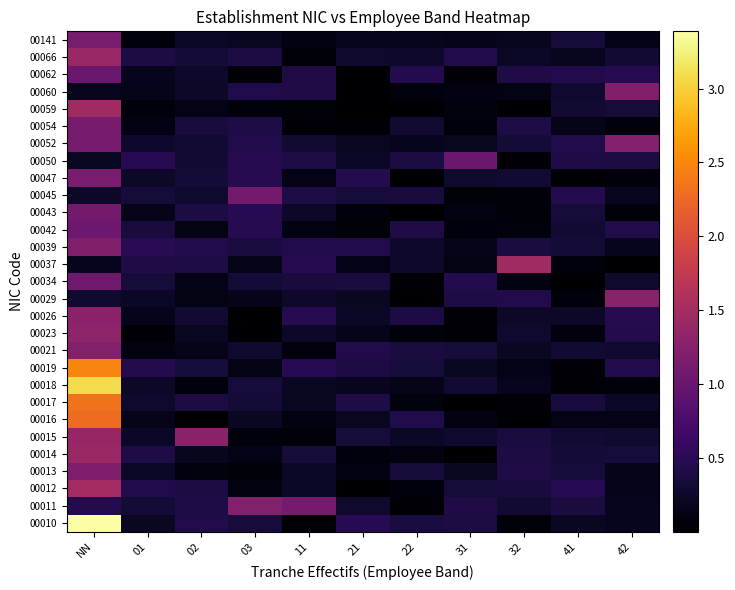

Reading right to left, extract all data points from this chart.

00010: 42=0.2	41=0.2	32=0.1	31=0.4	22=0.4	21=0.5	11=0.0	03=0.3	02=0.4	01=0.2	NN=3.4
00011: 42=0.2	41=0.4	32=0.3	31=0.4	22=0.0	21=0.3	11=1.1	03=1.2	02=0.4	01=0.3	NN=0.5
00012: 42=0.2	41=0.5	32=0.4	31=0.3	22=0.1	21=0.0	11=0.2	03=0.1	02=0.4	01=0.4	NN=1.5
00013: 42=0.2	41=0.4	32=0.4	31=0.2	22=0.3	21=0.1	11=0.2	03=0.1	02=0.1	01=0.2	NN=1.2
00014: 42=0.4	41=0.3	32=0.4	31=0.0	22=0.1	21=0.1	11=0.3	03=0.1	02=0.2	01=0.4	NN=1.4
00015: 42=0.3	41=0.3	32=0.4	31=0.3	22=0.2	21=0.3	11=0.1	03=0.1	02=1.3	01=0.2	NN=1.4
00016: 42=0.1	41=0.1	32=0.0	31=0.1	22=0.4	21=0.2	11=0.1	03=0.2	02=0.0	01=0.2	NN=2.3
00017: 42=0.2	41=0.4	32=0.0	31=0.0	22=0.1	21=0.4	11=0.2	03=0.3	02=0.4	01=0.3	NN=2.3
00018: 42=0.1	41=0.0	32=0.2	31=0.3	22=0.2	21=0.2	11=0.2	03=0.3	02=0.1	01=0.3	NN=3.1
00019: 42=0.5	41=0.0	32=0.1	31=0.2	22=0.4	21=0.4	11=0.5	03=0.1	02=0.3	01=0.5	NN=2.5
00021: 42=0.3	41=0.3	32=0.2	31=0.4	22=0.4	21=0.4	11=0.1	03=0.3	02=0.2	01=0.1	NN=1.2
00023: 42=0.5	41=0.1	32=0.3	31=0.1	22=0.1	21=0.2	11=0.2	03=0.0	02=0.2	01=0.0	NN=1.3
00026: 42=0.5	41=0.2	32=0.2	31=0.0	22=0.4	21=0.2	11=0.5	03=0.0	02=0.3	01=0.2	NN=1.3
00029: 42=1.3	41=0.1	32=0.4	31=0.4	22=0.0	21=0.2	11=0.3	03=0.2	02=0.1	01=0.2	NN=0.3
00034: 42=0.3	41=0.0	32=0.1	31=0.5	22=0.1	21=0.4	11=0.4	03=0.3	02=0.1	01=0.3	NN=1.1
00037: 42=0.0	41=0.1	32=1.5	31=0.1	22=0.3	21=0.1	11=0.5	03=0.2	02=0.4	01=0.4	NN=0.2
00039: 42=0.2	41=0.3	32=0.4	31=0.2	22=0.3	21=0.4	11=0.4	03=0.4	02=0.4	01=0.5	NN=1.2
00042: 42=0.4	41=0.3	32=0.1	31=0.1	22=0.4	21=0.1	11=0.1	03=0.5	02=0.1	01=0.4	NN=1.0
00043: 42=0.1	41=0.3	32=0.1	31=0.1	22=0.0	21=0.1	11=0.3	03=0.5	02=0.4	01=0.2	NN=1.1
00045: 42=0.2	41=0.5	32=0.1	31=0.1	22=0.4	21=0.4	11=0.4	03=1.1	02=0.3	01=0.3	NN=0.3
00047: 42=0.1	41=0.1	32=0.3	31=0.3	22=0.0	21=0.5	11=0.1	03=0.5	02=0.3	01=0.2	NN=1.2
00050: 42=0.4	41=0.4	32=0.1	31=1.0	22=0.4	21=0.2	11=0.4	03=0.5	02=0.3	01=0.5	NN=0.2
00052: 42=1.2	41=0.4	32=0.3	31=0.2	22=0.2	21=0.2	11=0.3	03=0.4	02=0.3	01=0.3	NN=1.1
00054: 42=0.1	41=0.2	32=0.4	31=0.1	22=0.3	21=0.0	11=0.1	03=0.4	02=0.4	01=0.1	NN=1.1
00059: 42=0.3	41=0.3	32=0.0	31=0.1	22=0.0	21=0.0	11=0.1	03=0.1	02=0.1	01=0.1	NN=1.5
00060: 42=1.2	41=0.3	32=0.1	31=0.1	22=0.1	21=0.0	11=0.4	03=0.4	02=0.3	01=0.2	NN=0.2
00062: 42=0.5	41=0.5	32=0.4	31=0.0	22=0.5	21=0.0	11=0.4	03=0.1	02=0.3	01=0.2	NN=1.0
00066: 42=0.3	41=0.2	32=0.2	31=0.4	22=0.3	21=0.3	11=0.1	03=0.4	02=0.3	01=0.4	NN=1.4
00141: 42=0.1	41=0.3	32=0.2	31=0.2	22=0.2	21=0.2	11=0.1	03=0.2	02=0.2	01=0.1	NN=1.1